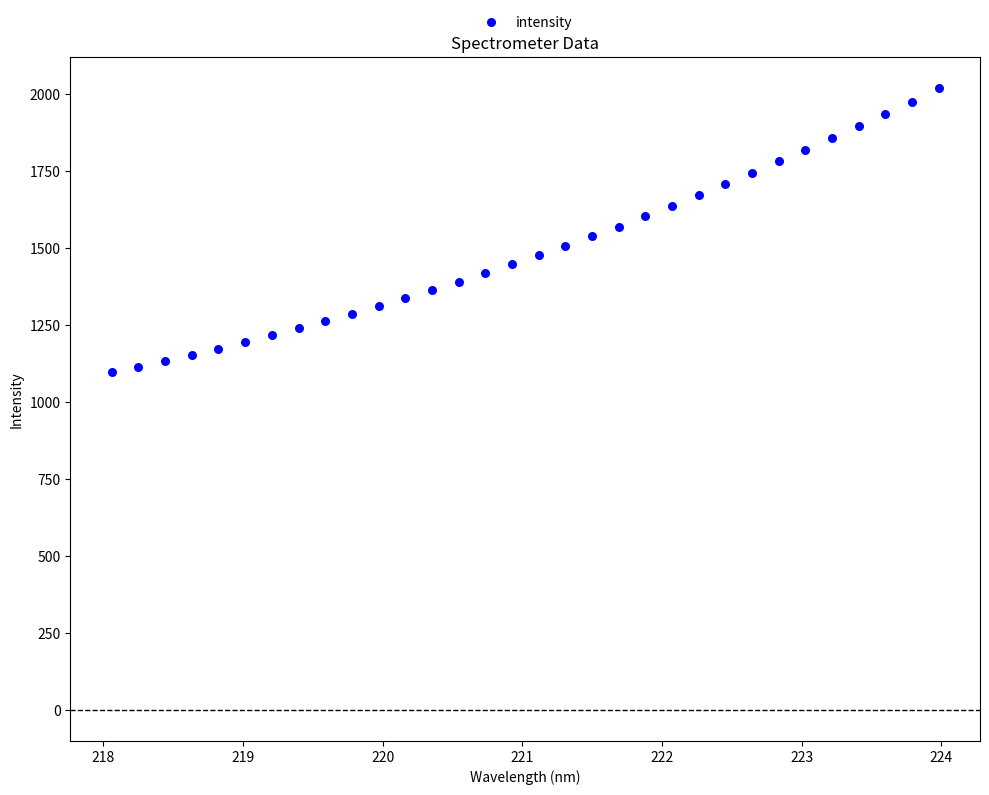

What is the range of Y values (max minus min)?

922.2